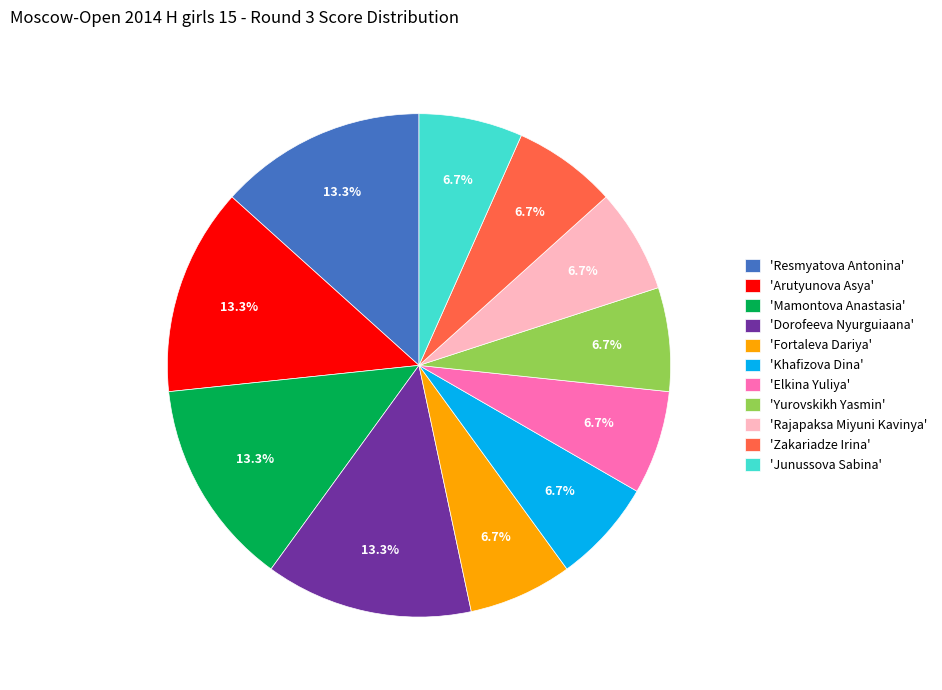

Approximately how many times larger is the value at 'Elkina Yuliya' compared to 'Junussova Sabina'?

1.0